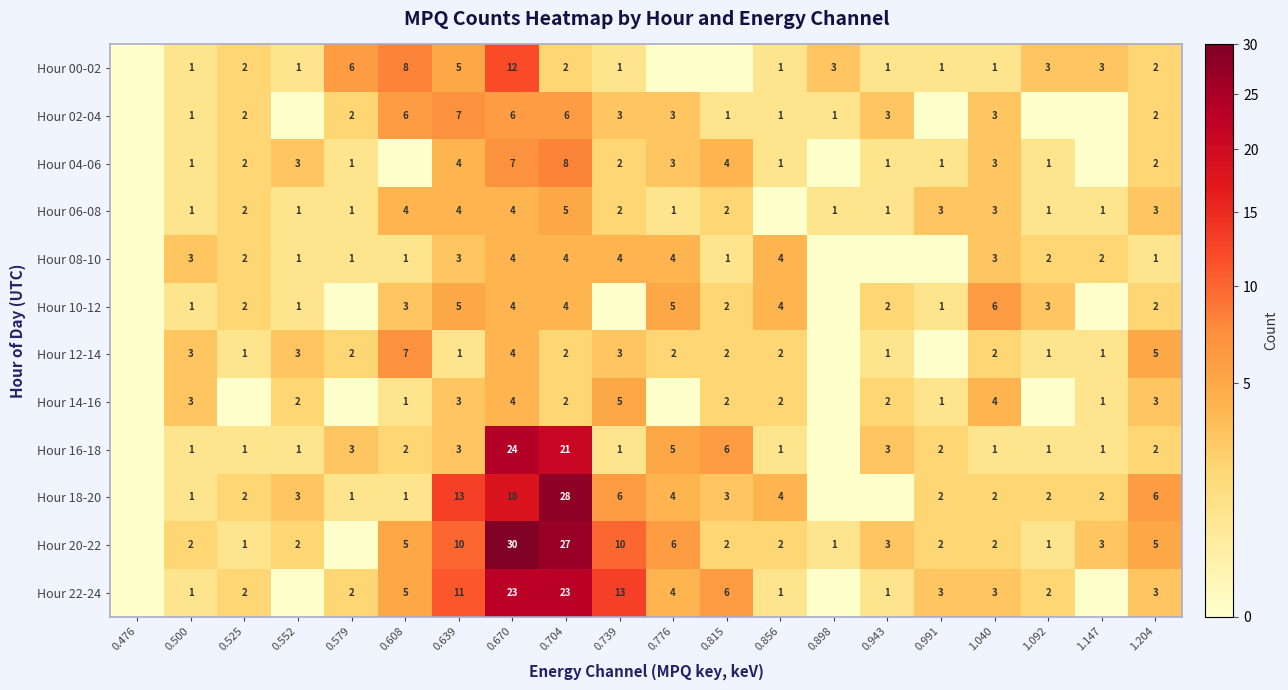

Between 0.500 and 0.670, which series saw the biggest shift?

Hour 20-22